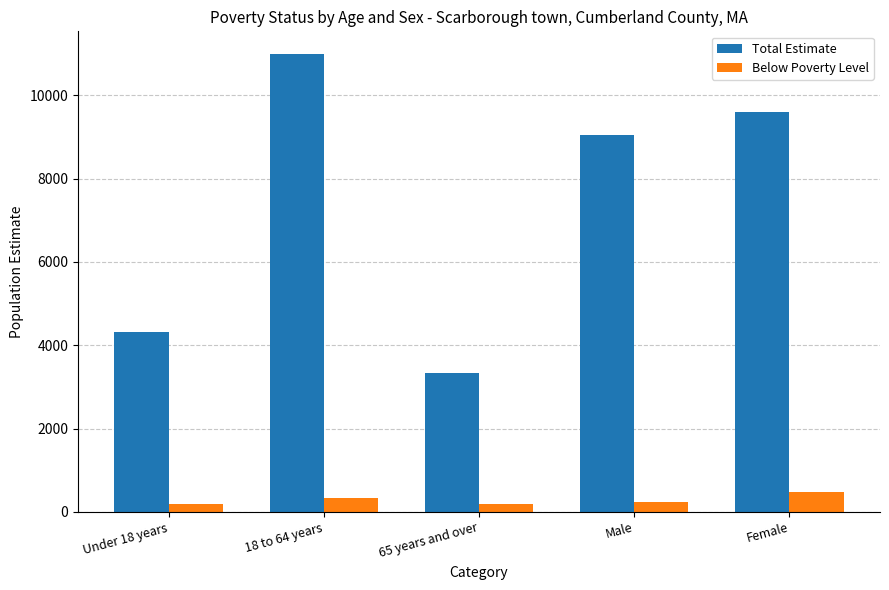

Which series has the largest total across all categories?

Total Estimate